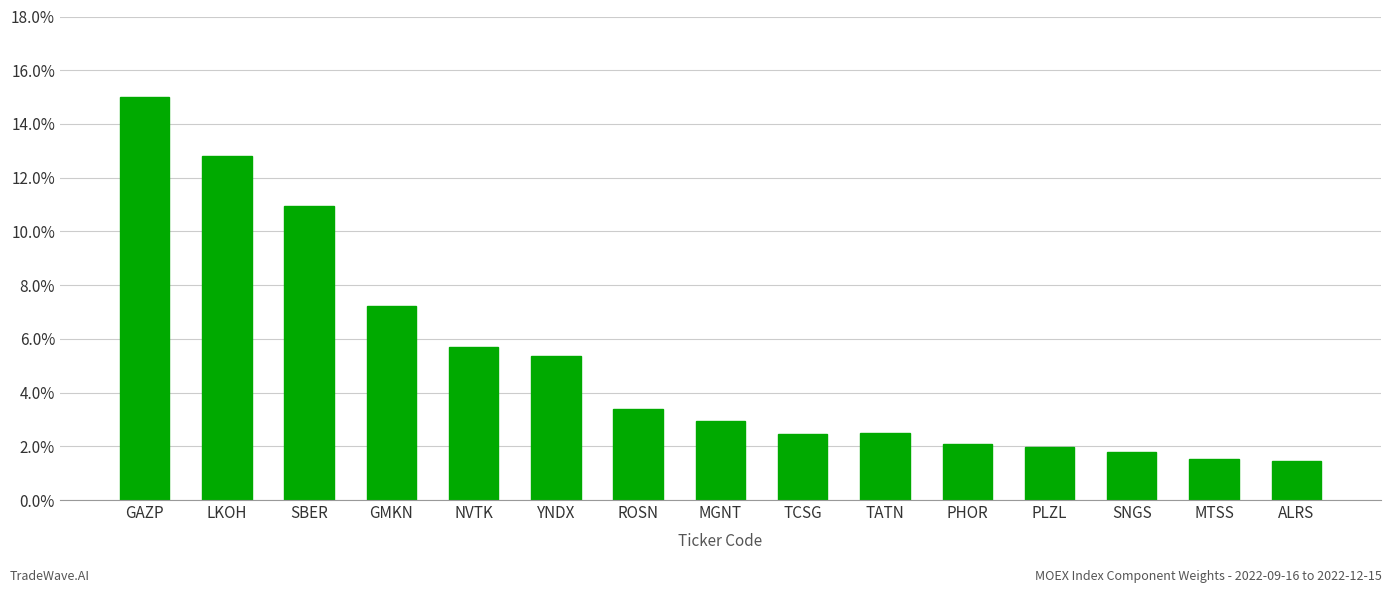

Is it true that the value at GMKN is 0.1?

True